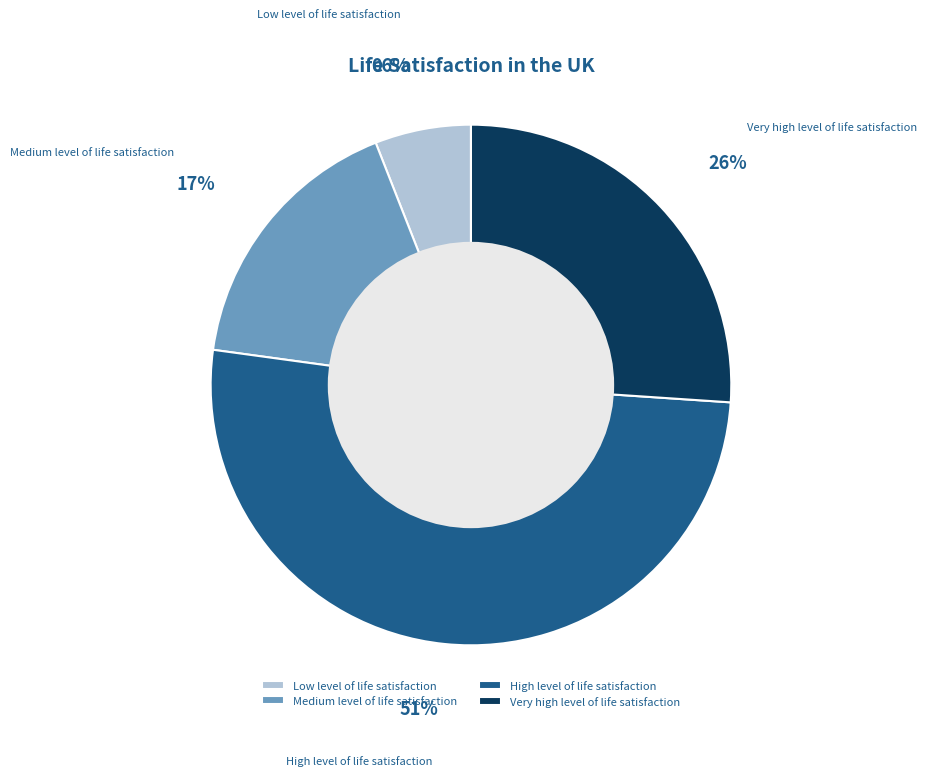

Approximately how many times larger is the value at Low level of life satisfaction compared to Medium level of life satisfaction?

0.4